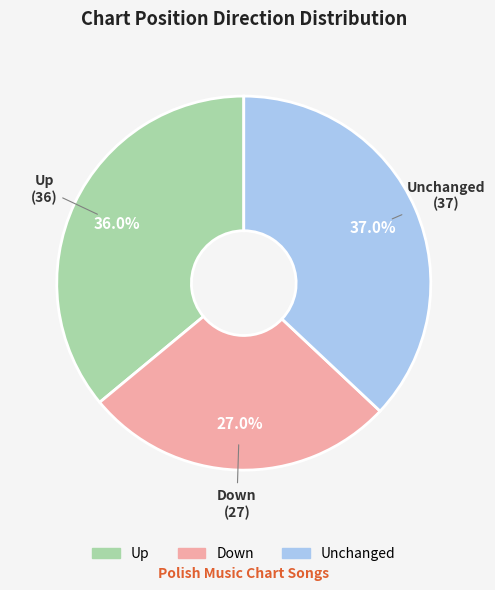

Does any single category account for the majority?

No